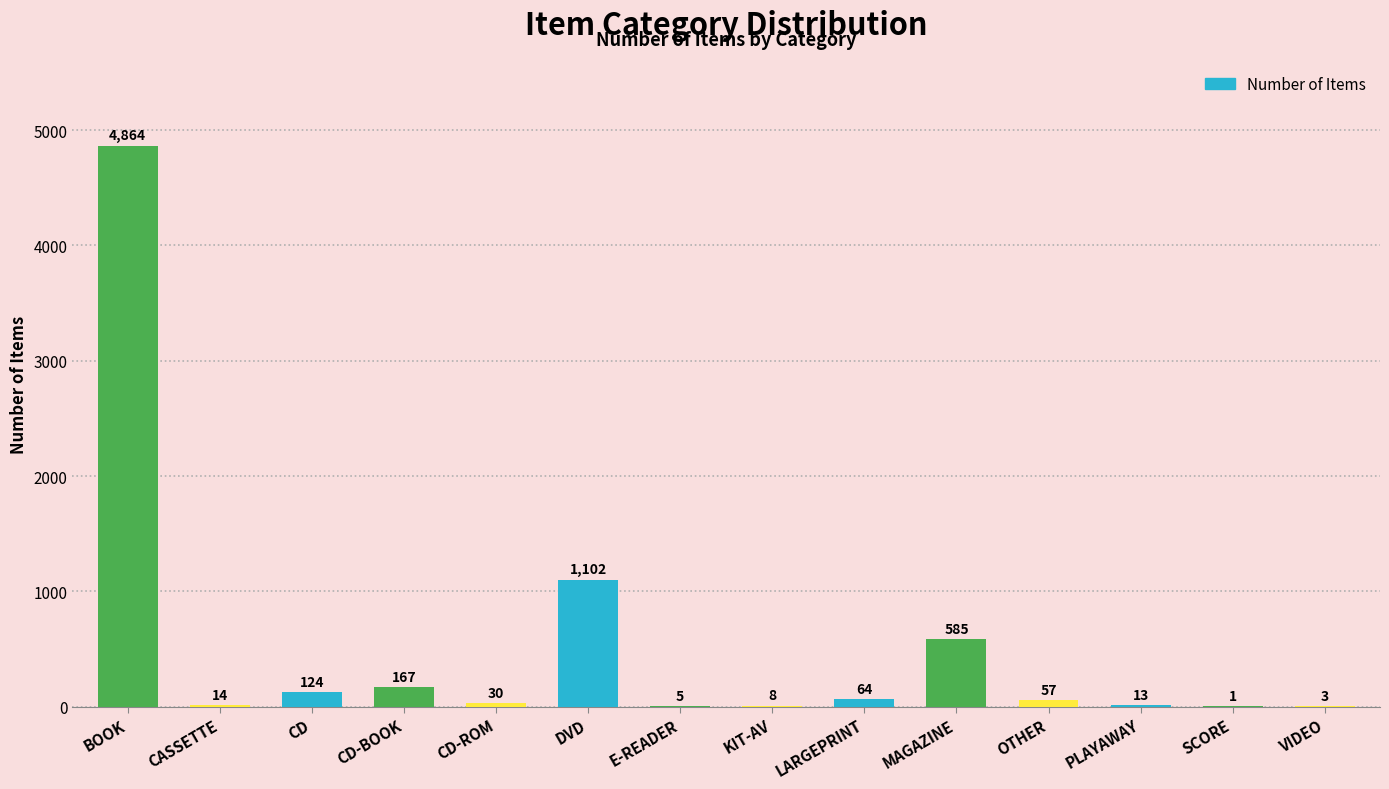

What is the sum of the values at CD-ROM and CASSETTE?

44